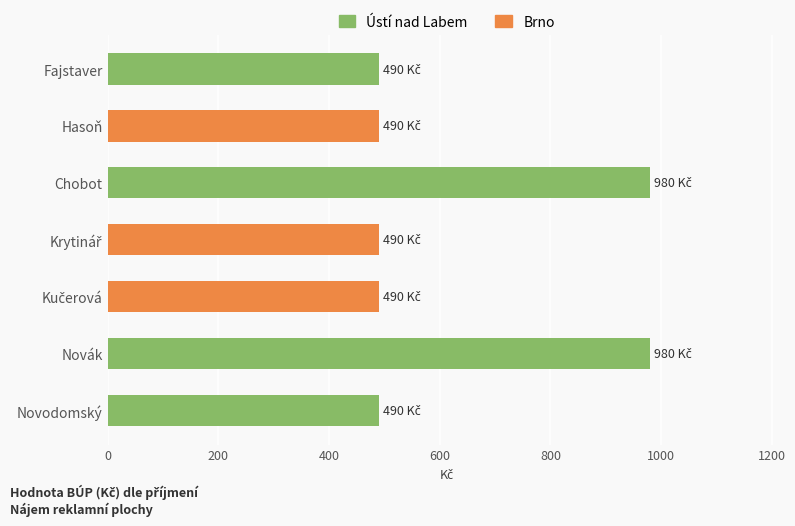

The chart shows a value of 1445 at Chobot. True or false?

False